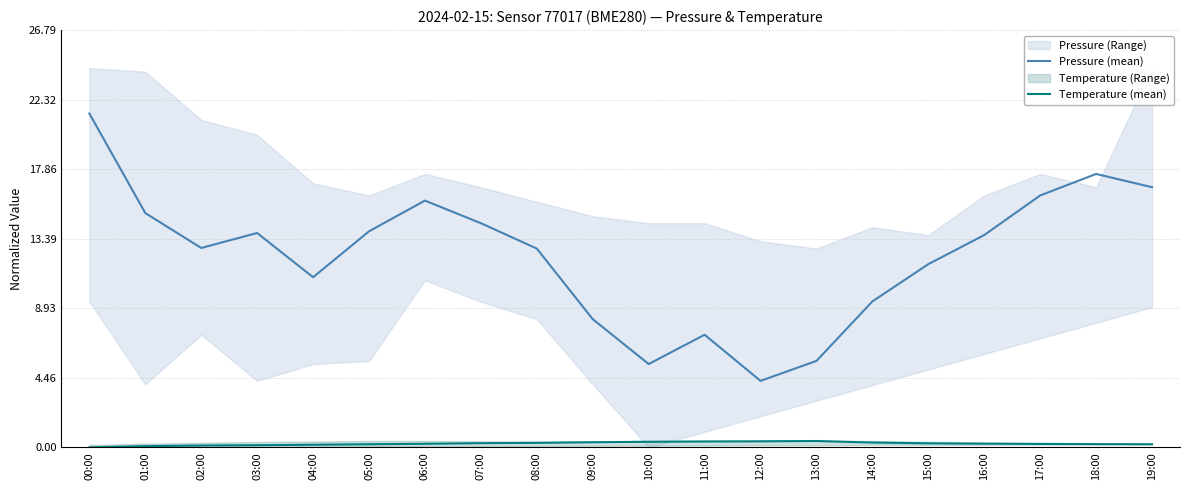

The value of Pressure (mean) at 18:00 is 17.6. True or false?

True